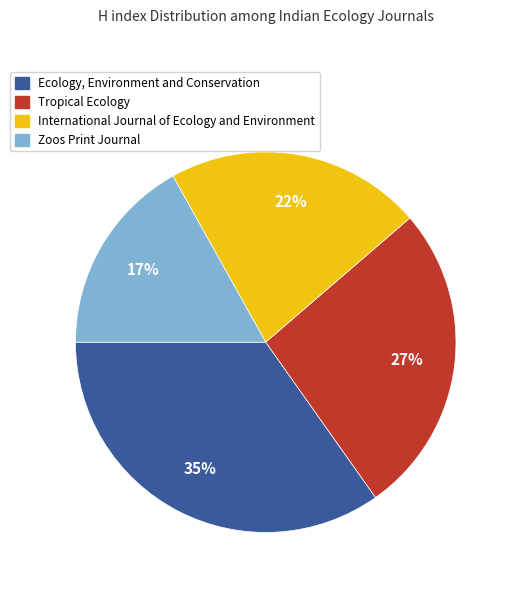

To the nearest percent, what is the difference between the largest and smallest slice percentages?

18%